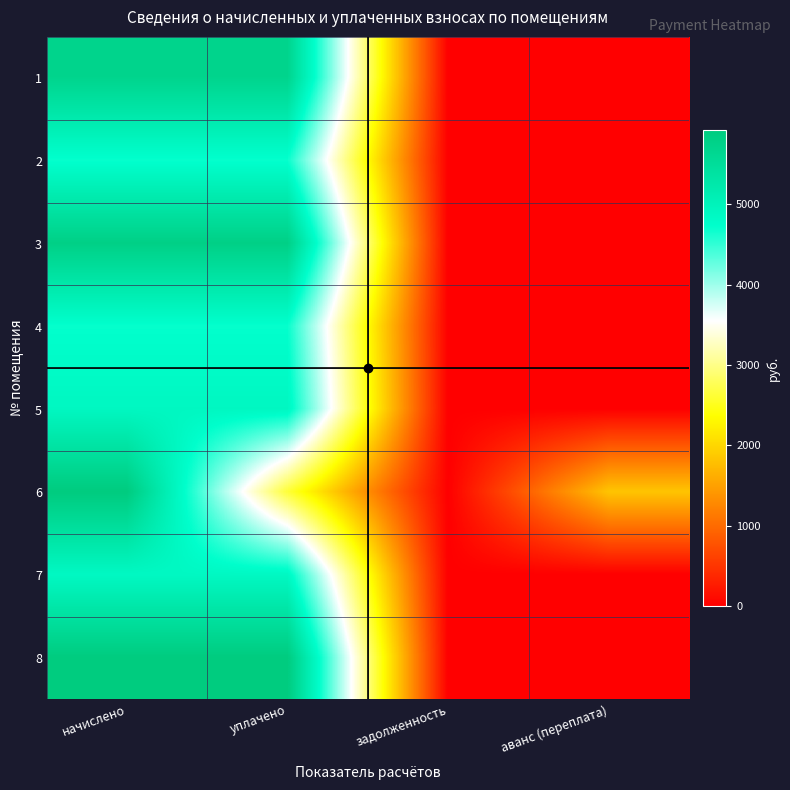

Reading right to left, what are all the values shown in this chart?

1: аванс (переплата)=0.0	задолженность=0.0	уплачено=5702.4	начислено=5702.4
2: аванс (переплата)=0.0	задолженность=0.0	уплачено=4700.2	начислено=4700.2
3: аванс (переплата)=0.0	задолженность=0.0	уплачено=5806.1	начислено=5806.1
4: аванс (переплата)=0.0	задолженность=0.0	уплачено=4711.7	начислено=4711.7
5: аванс (переплата)=0.0	задолженность=0.0	уплачено=4896.0	начислено=4896.0
6: аванс (переплата)=1829.5	задолженность=0.0	уплачено=2631.7	начислено=5921.3
7: аванс (переплата)=0.0	задолженность=0.0	уплачено=4873.0	начислено=4873.0
8: аванс (переплата)=0.0	задолженность=0.0	уплачено=5909.8	начислено=5909.8